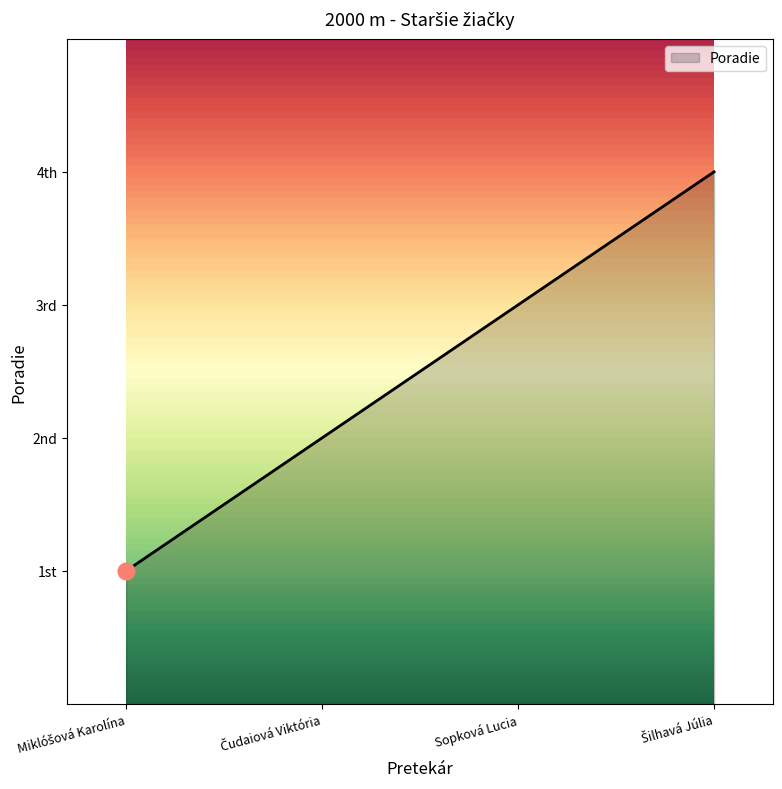

Read the value at Šilhavá Júlia.

4